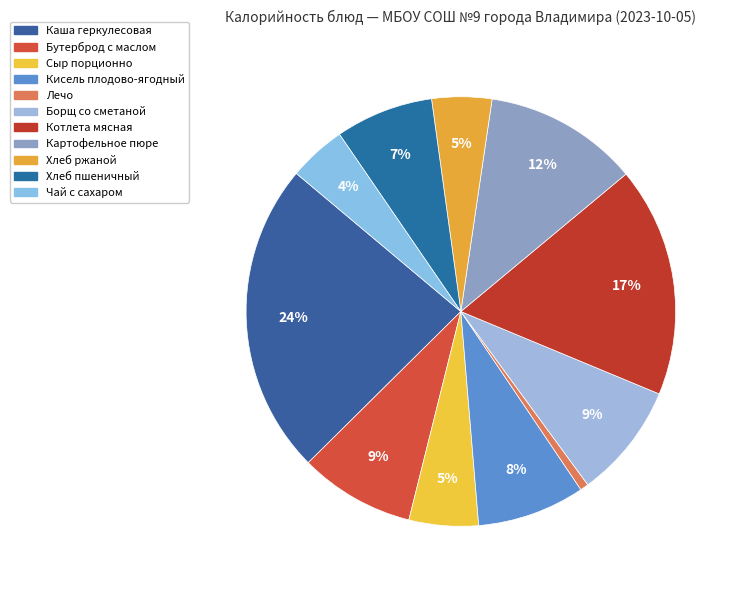

The Котлета мясная slice represents 23% of the pie. True or false?

False